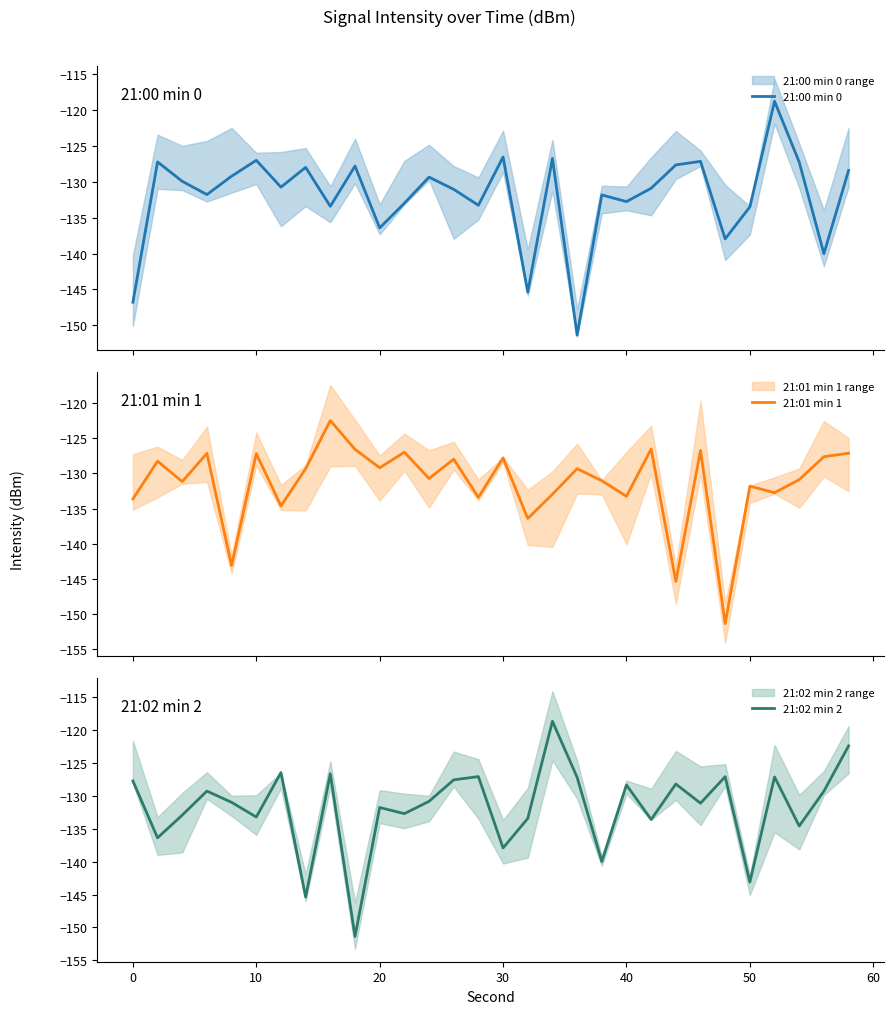

How many intersections are there between 21:01 min 1 and 21:02 min 2?

18